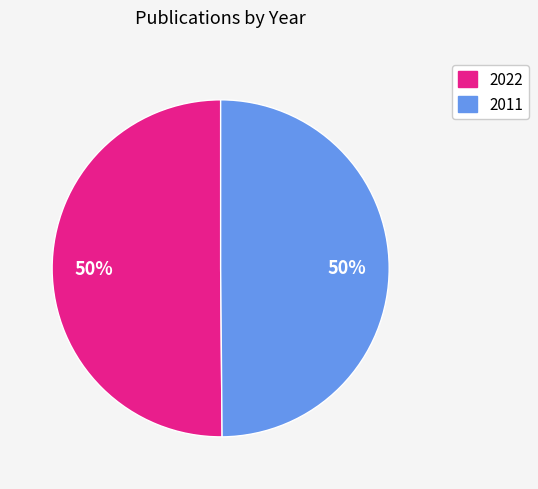

The 2011 slice represents 58% of the pie. True or false?

False